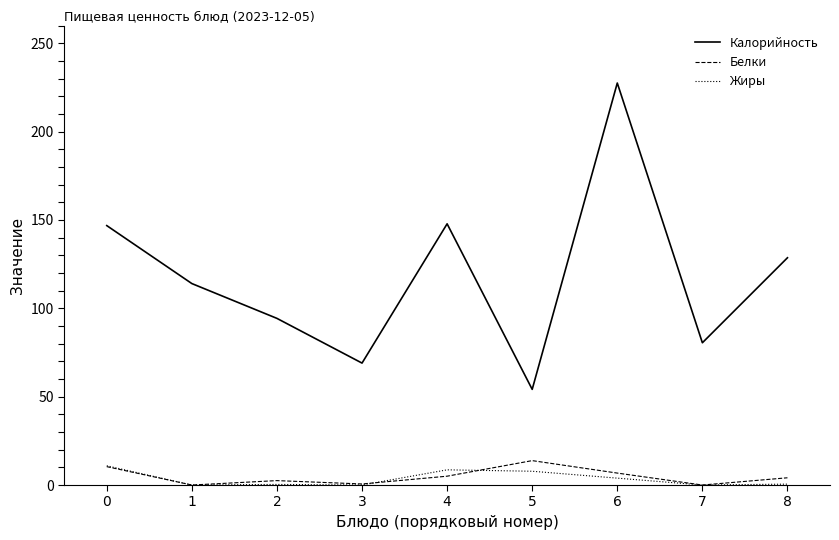

What is the highest value of the Жиры series?

10.9